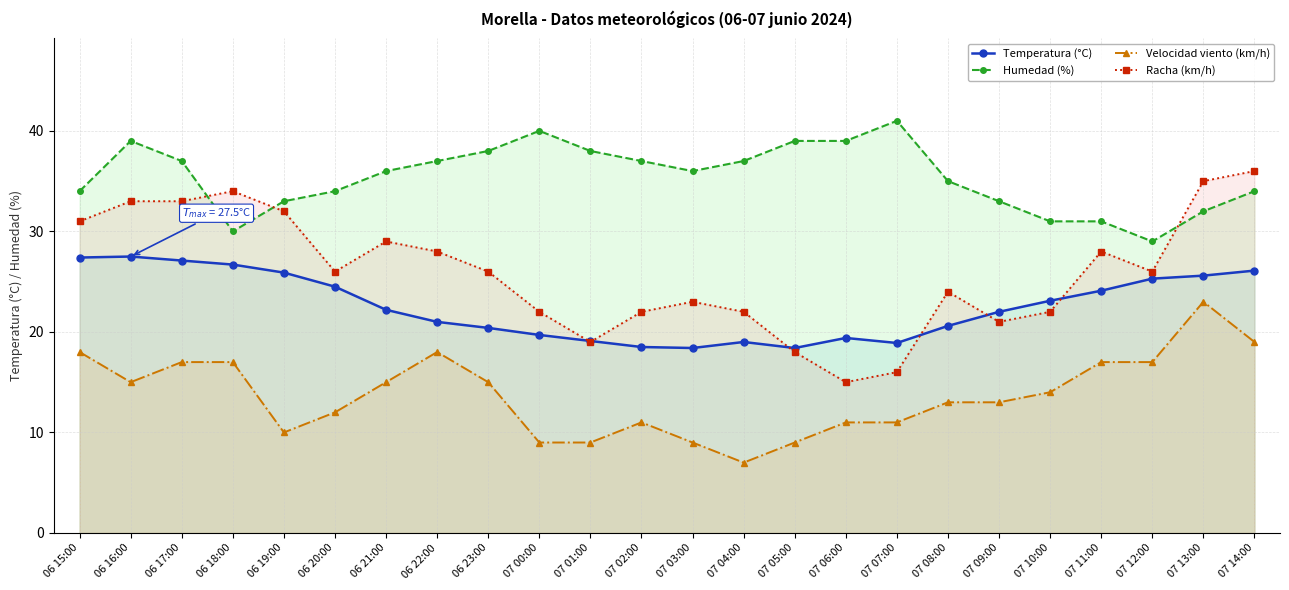

True or false: Temperatura (°C) and Racha (km/h) intersect in this chart.

True